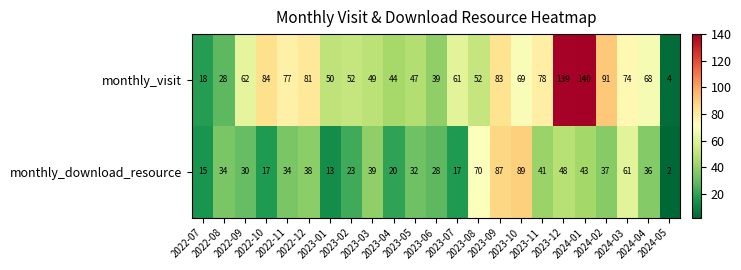

Which series has the widest spread of values?

monthly_visit